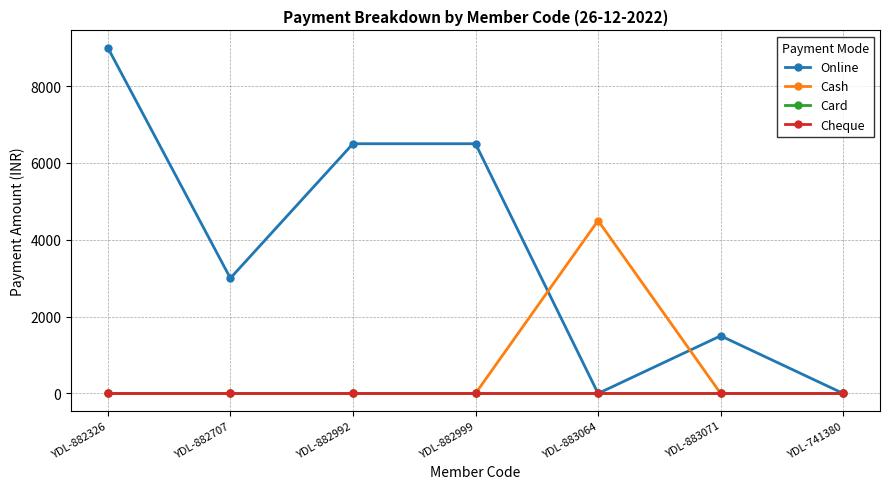

What is the sum of all Cash values?

4500